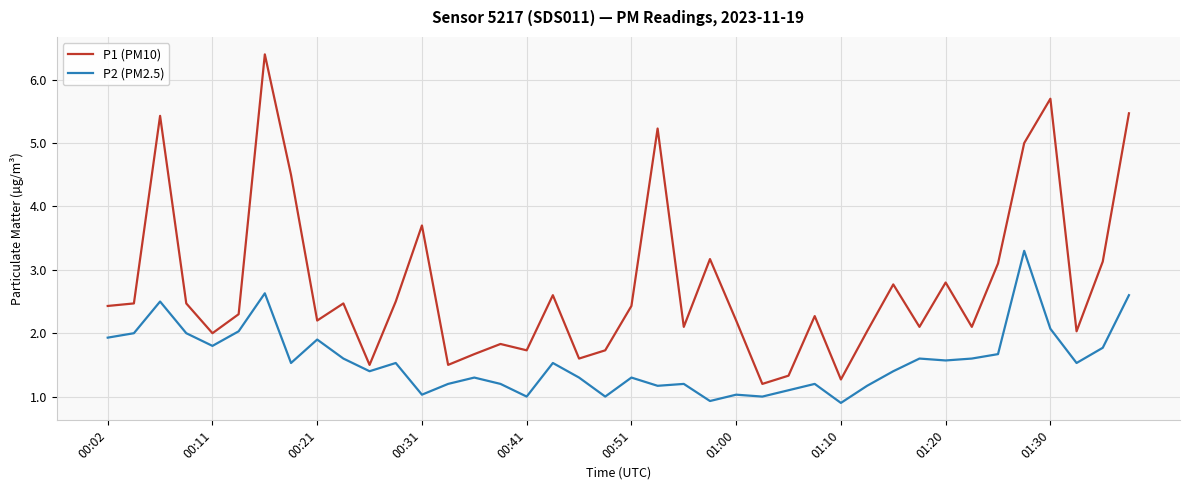

What is the minimum value for P1 (PM10)?

1.2